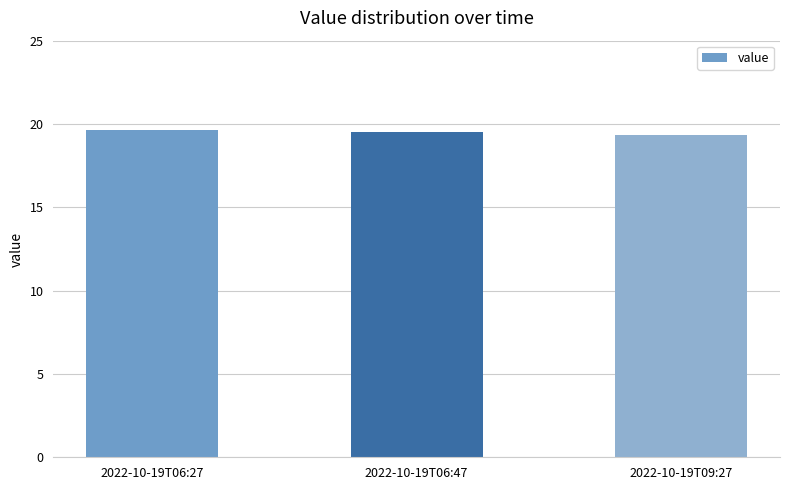

What value does the data have at 2022-10-19T09:27?

19.4